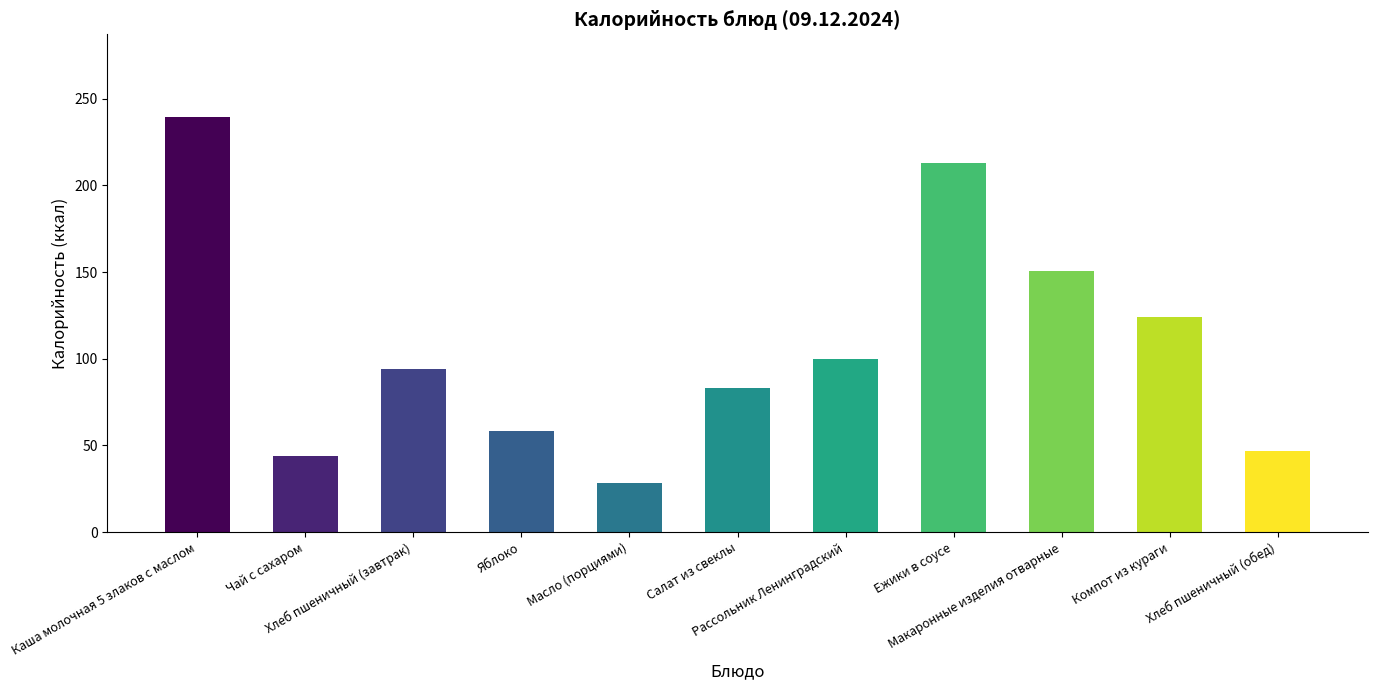

What is the maximum value shown in the chart?

239.3